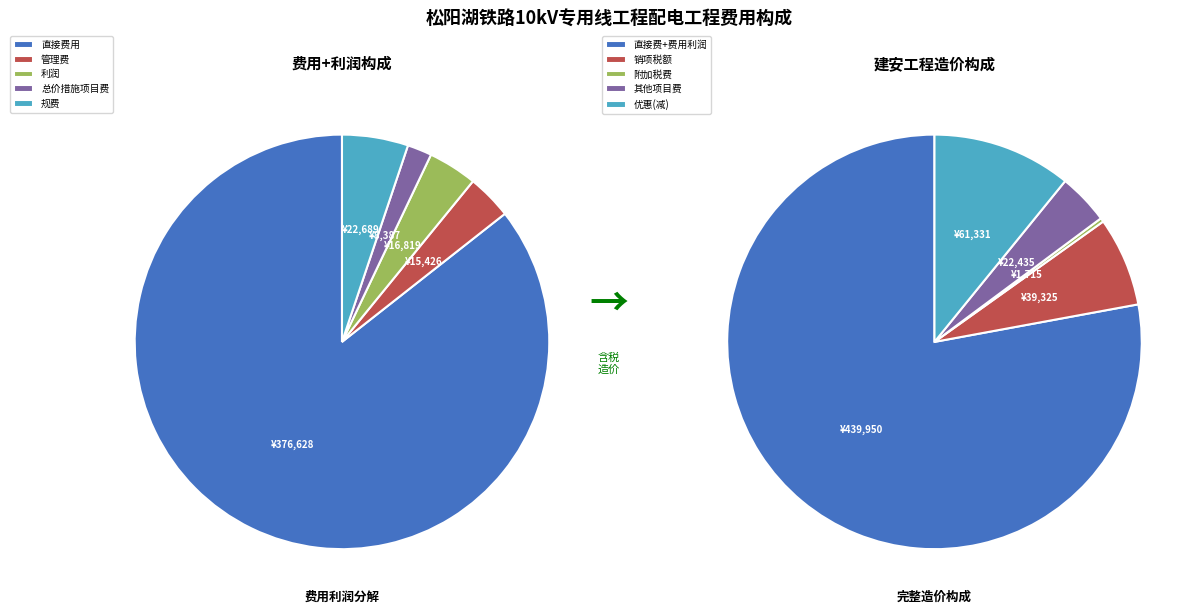

Does 直接费用 account for over 50% of the chart?

Yes